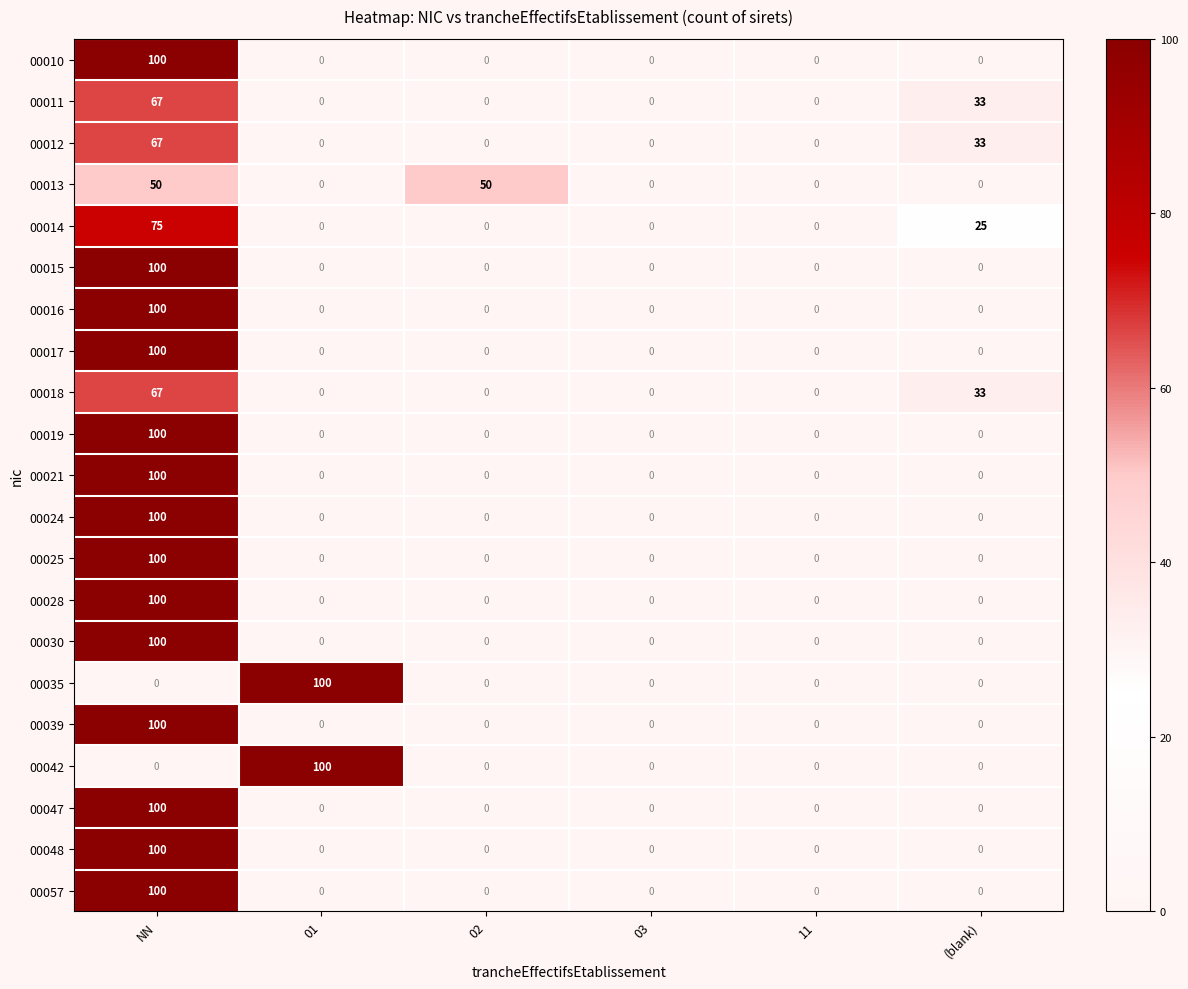

What is the total value across all series at 01?

200